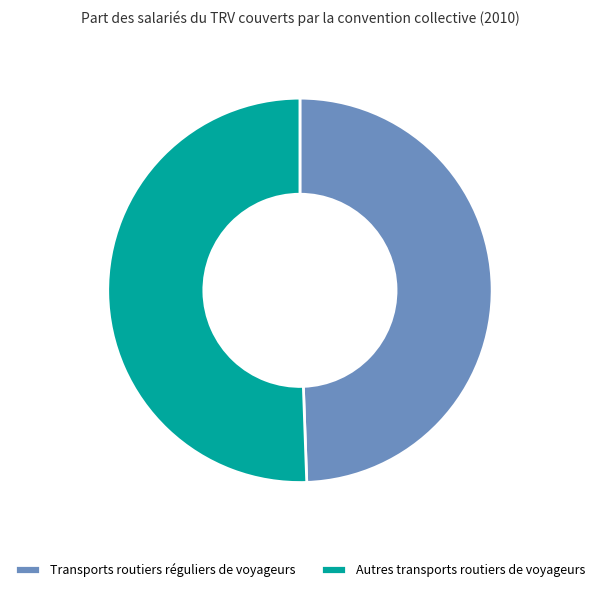

Between Transports routiers réguliers de voyageurs and Autres transports routiers de voyageurs, which is larger?

Autres transports routiers de voyageurs